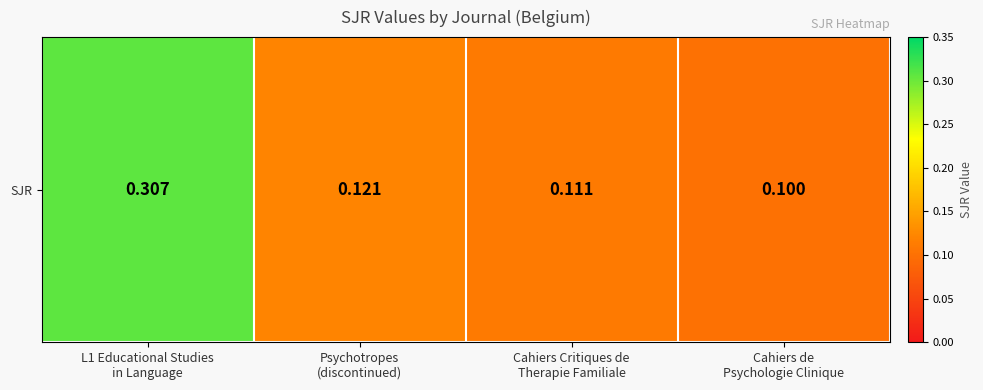

The chart shows a value of 0.3 at L1 Educational Studies
in Language. True or false?

True